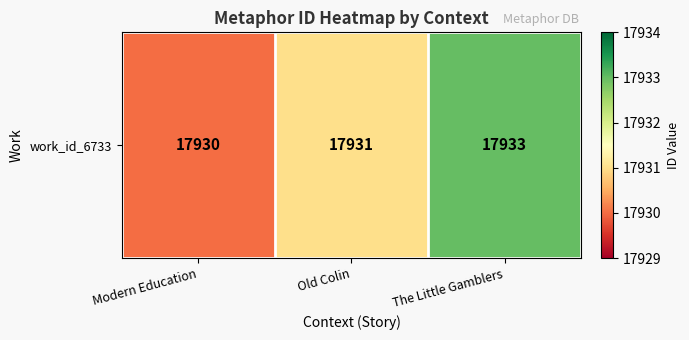

Is it true that the value at Old Colin is 17931?

True